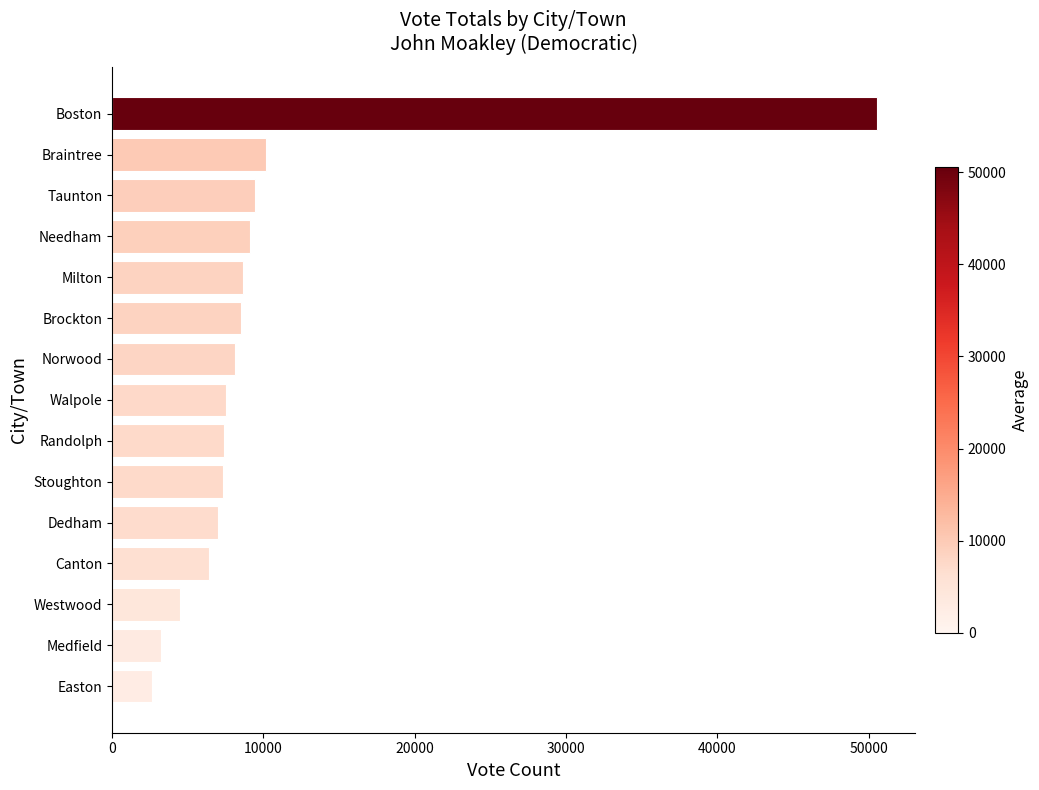

At which label is the value closest to 26597?

Braintree